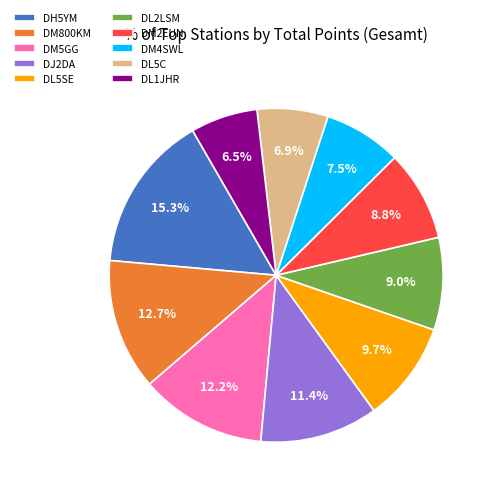

Approximately how many times larger is the value at DM4SWL compared to DL5SE?

0.8